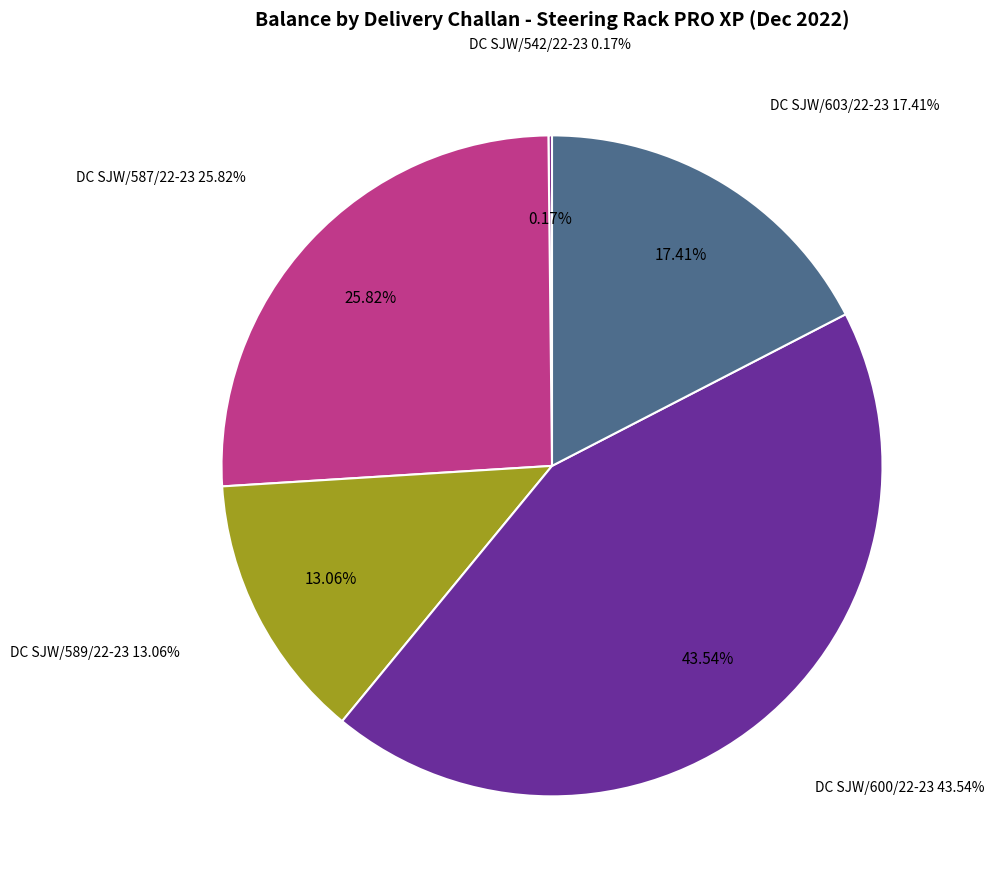

Is it true that DC SJW/600/22-23 is 55% of the pie?

False